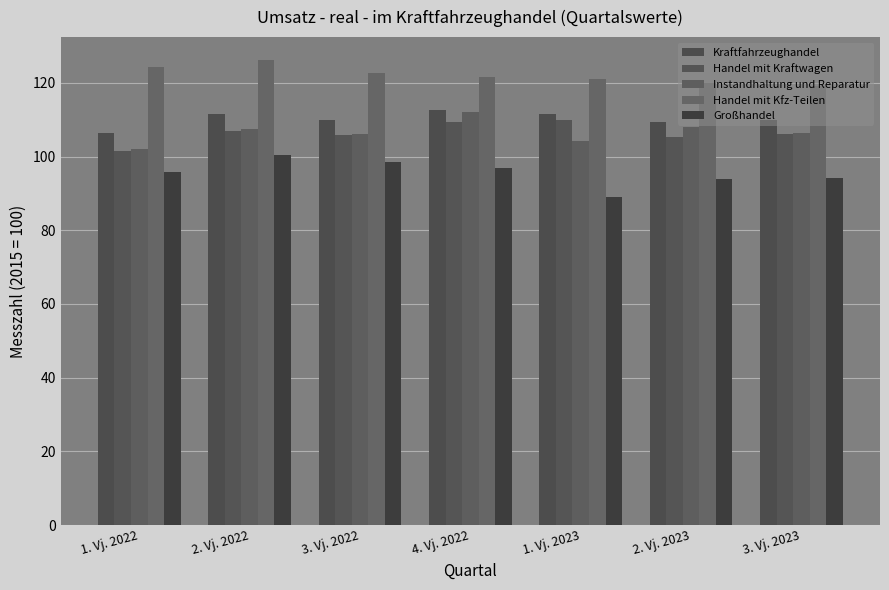

How many distinct data groups are displayed?

5